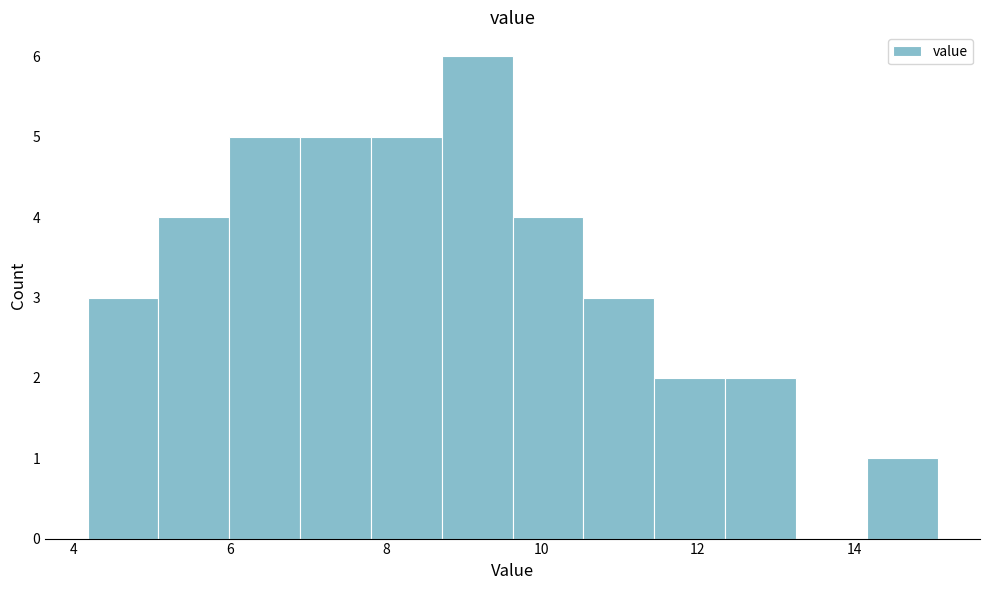

Reading left to right, transcribe this chart: for each bar, give the range it covers on the x-axis and its height. Neither the bar edges nor the heights are printed on the chart, so give them approximately, as read against the axes.

4.2 to 5.0: 3
5.0 to 6.0: 4
6.0 to 7.0: 5
7.0 to 7.8: 5
7.8 to 8.8: 5
8.8 to 9.6: 6
9.6 to 10.6: 4
10.6 to 11.4: 3
11.4 to 12.4: 2
12.4 to 13.2: 2
13.2 to 14.2: 0
14.2 to 15.0: 1